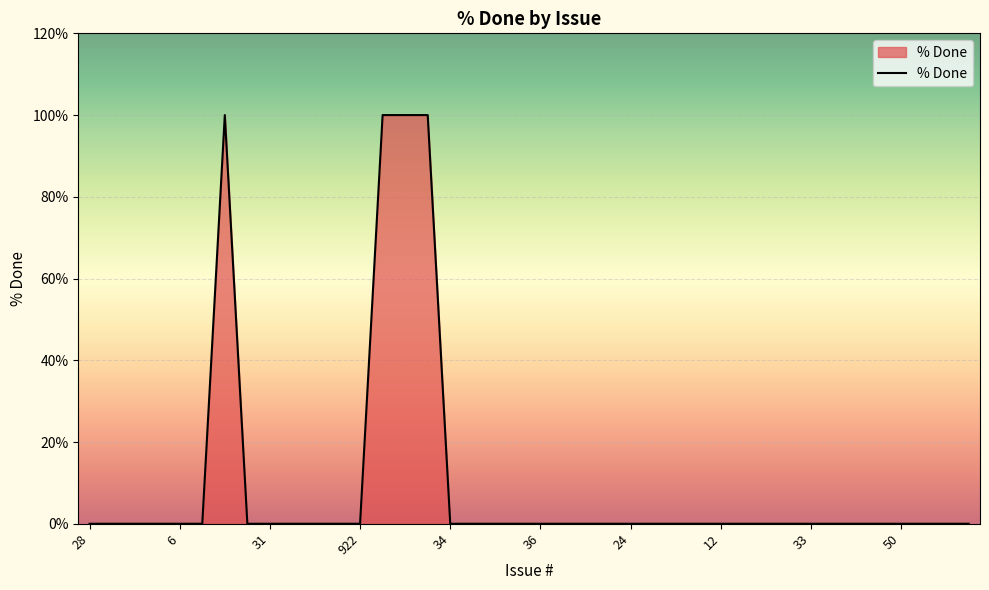

What is the greatest value displayed?

100